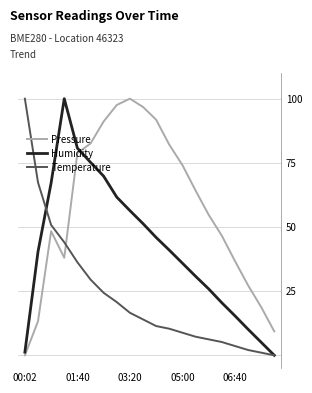

Which series has the largest total across all categories?

Pressure